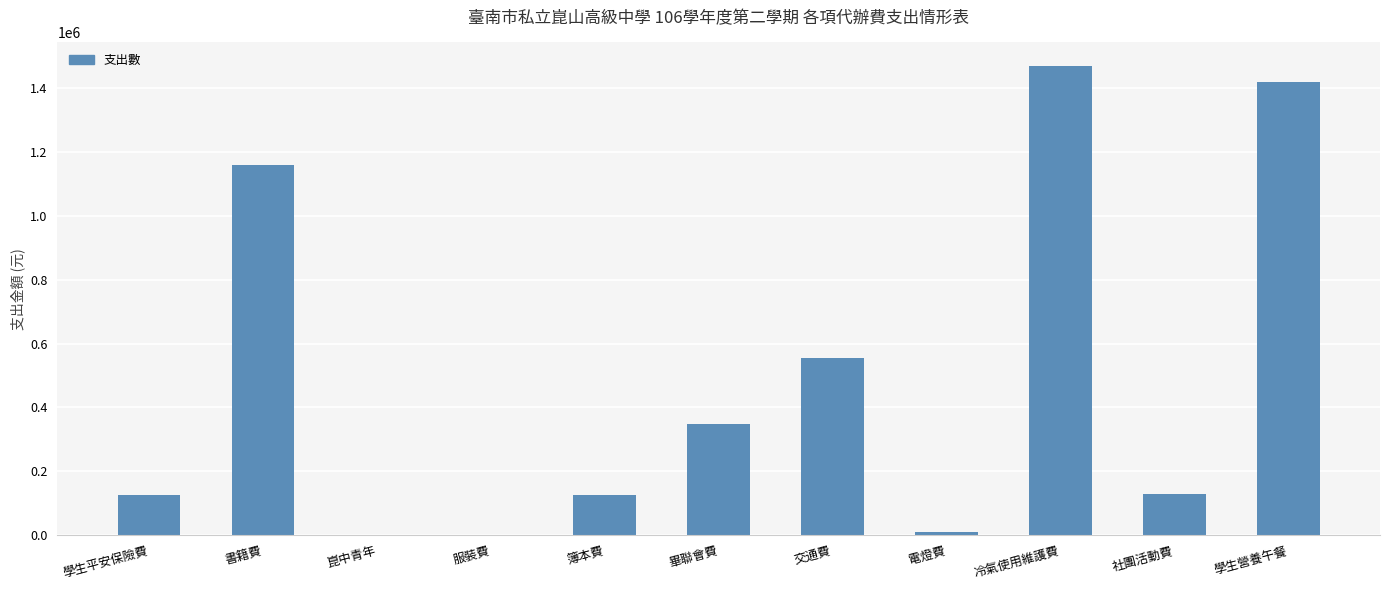

Approximately how many times larger is the value at 簿本費 compared to 社團活動費?

1.0